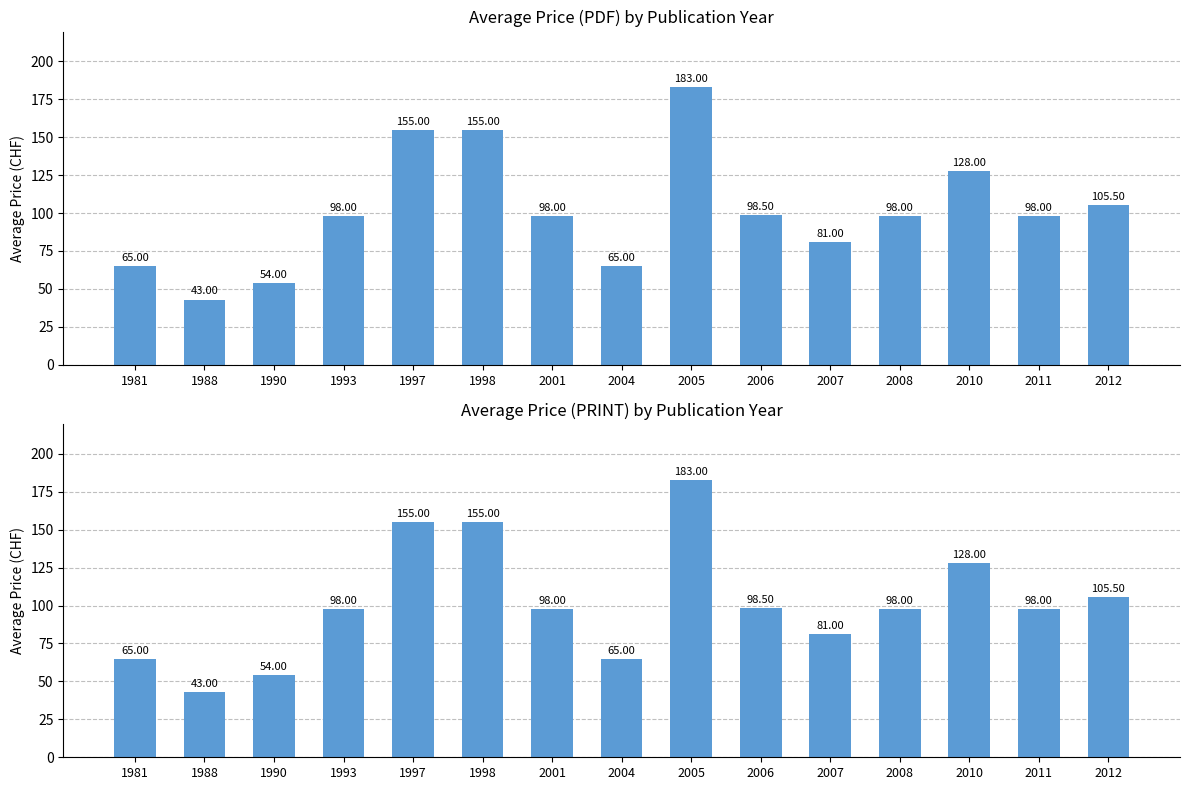

How many values in the Price (PDF) series exceed 98?

6